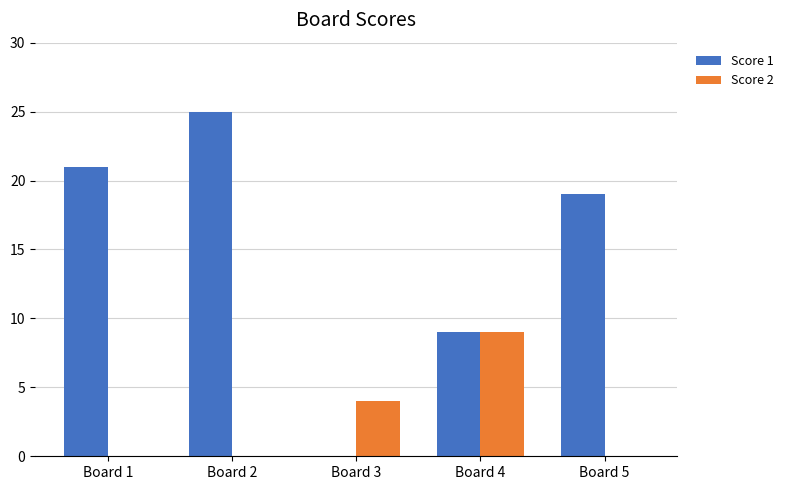

At which label is Score 2 closest to 4?

Board 3